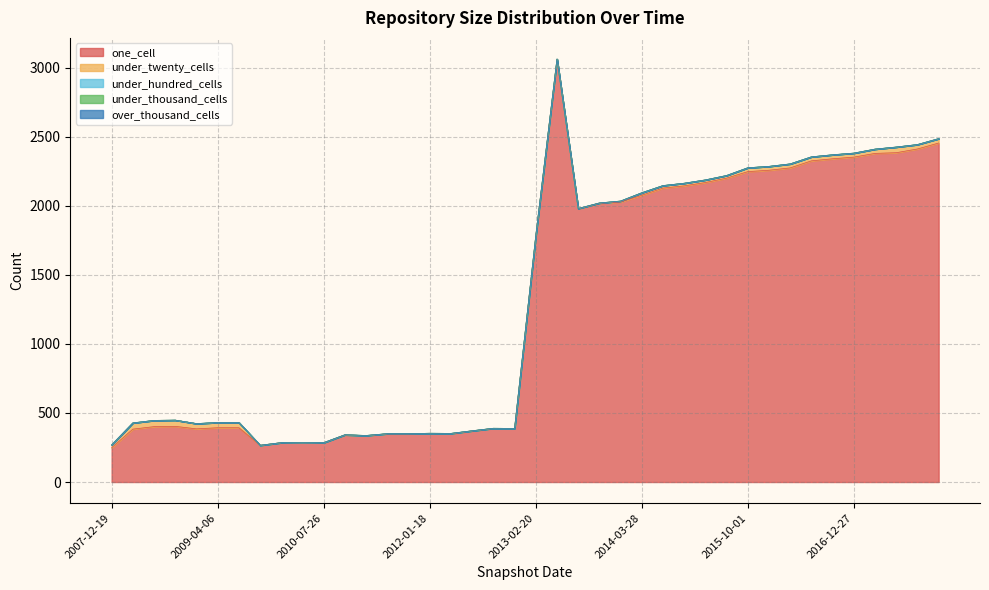

Which category has the lowest value in the under_hundred_cells series?

2007-12-19